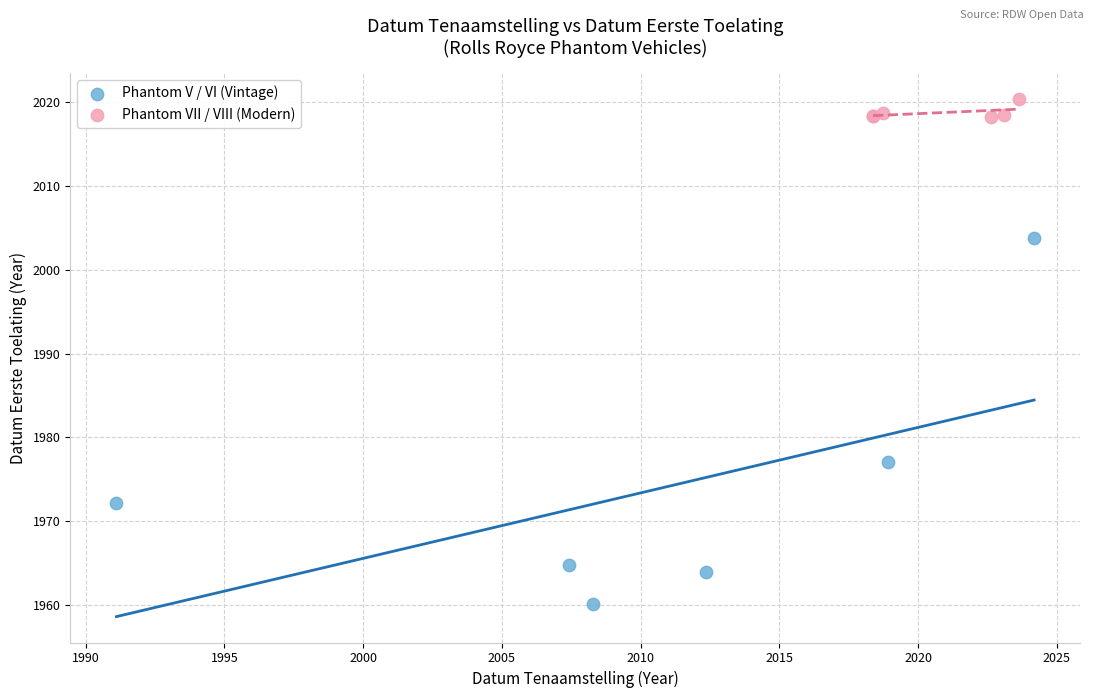

Which series has the largest Y range (max minus min)?

Phantom V / VI (Vintage)